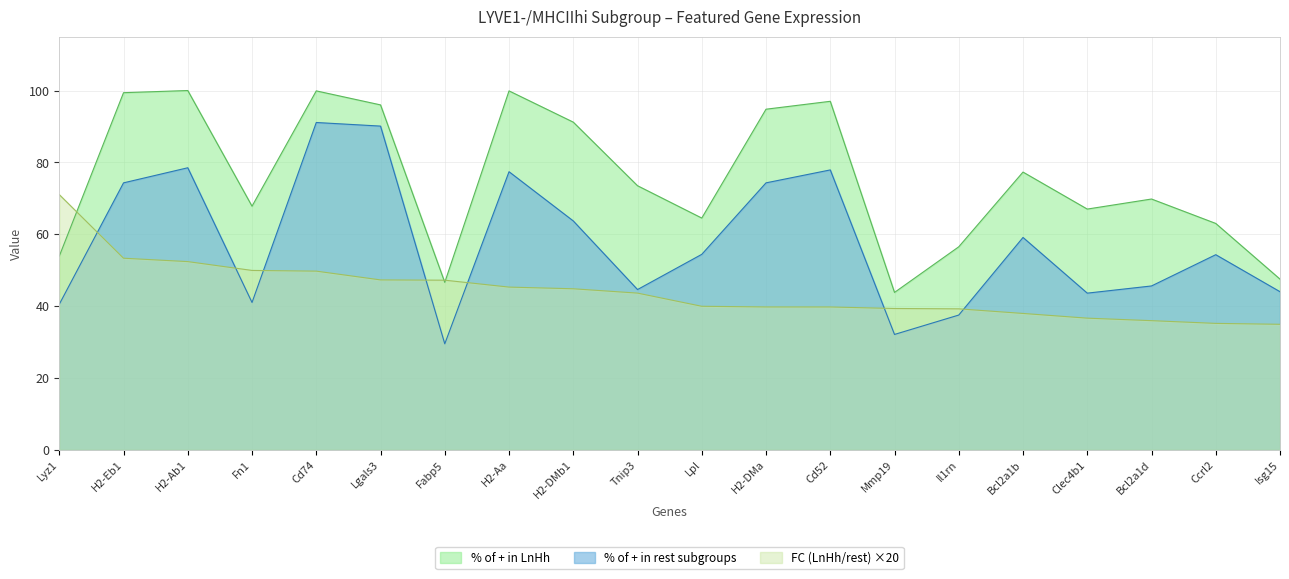

In % of + in rest subgroups, how many points are lower than both neighbors (excluding endpoints)?

5